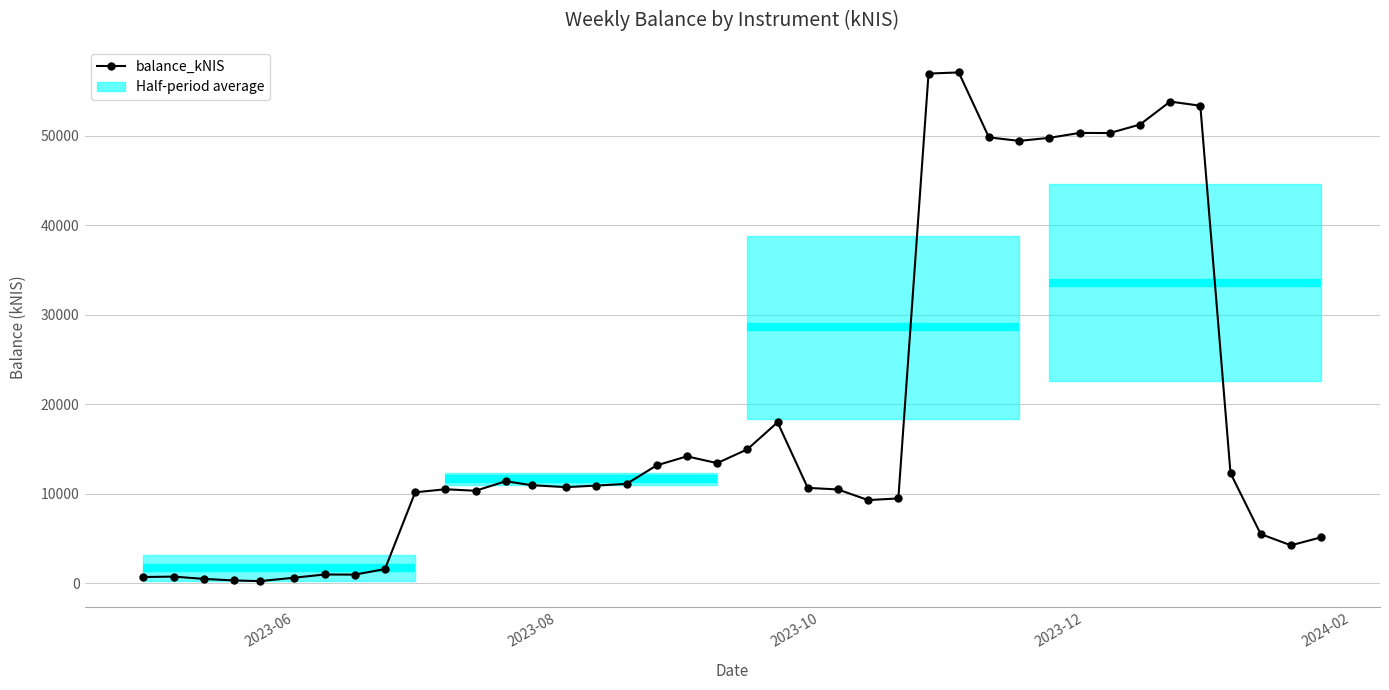

What is the average value?

18883.4